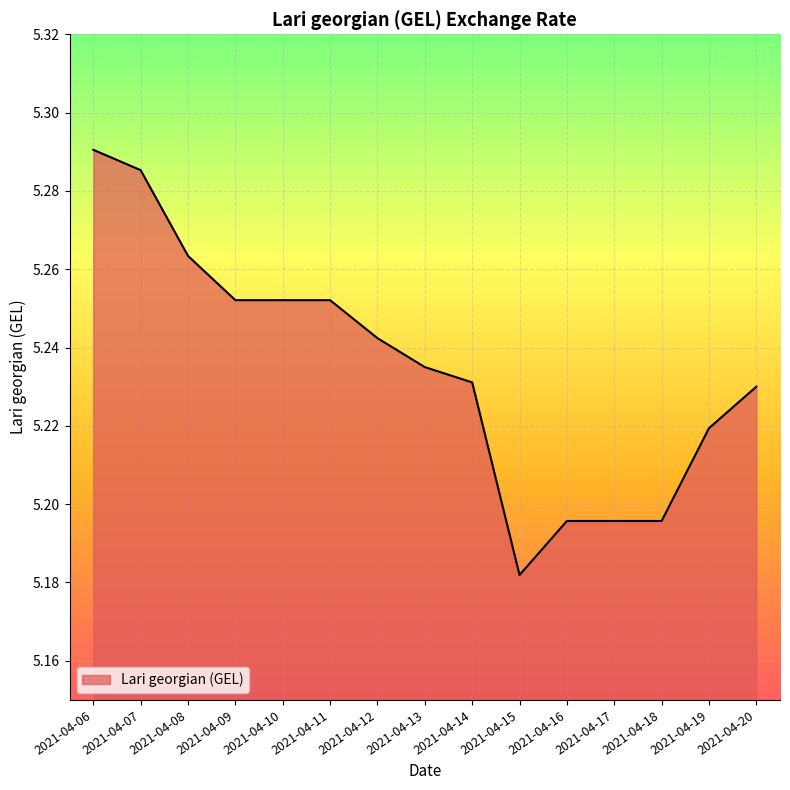

Which category has the lowest value across all series?

2021-04-15